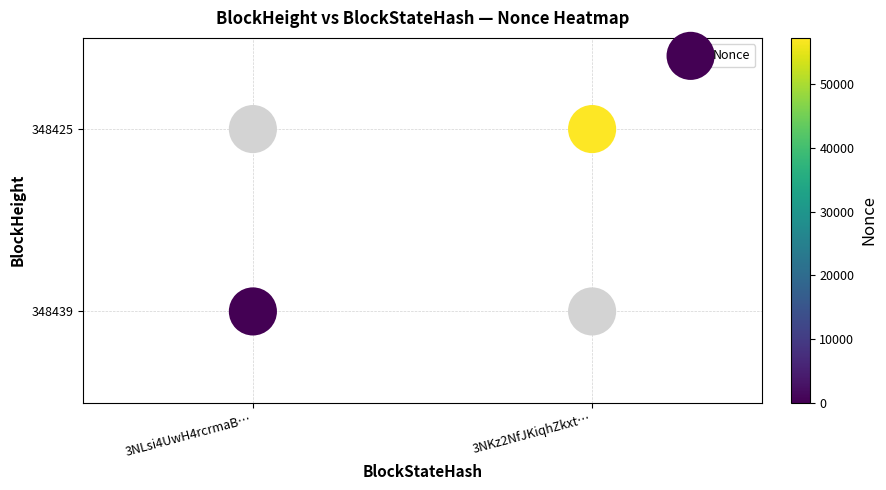

How many series are shown in this chart?

1